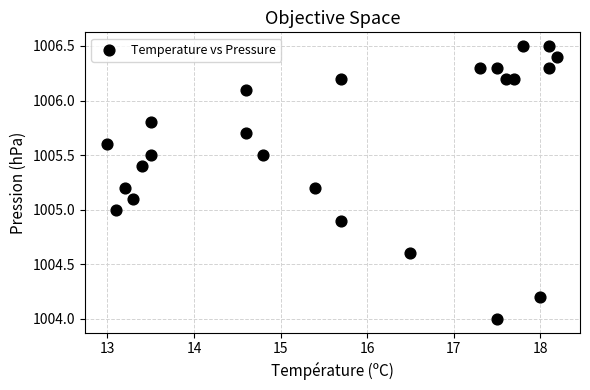

What is the range of X values (max minus min)?

5.2